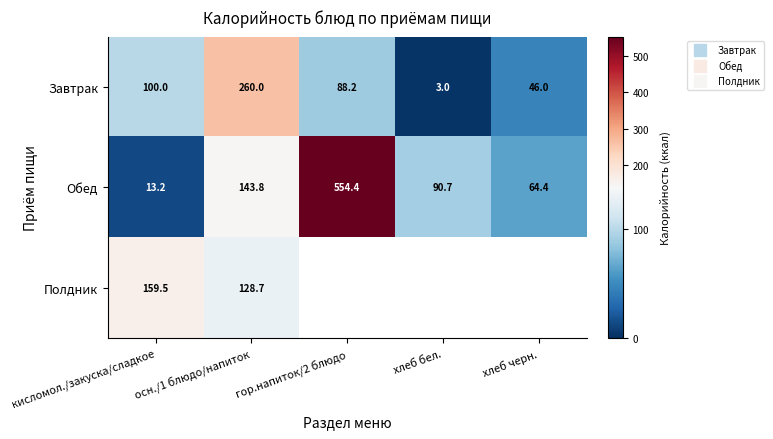

What is the sum of all Полдник values?

288.2